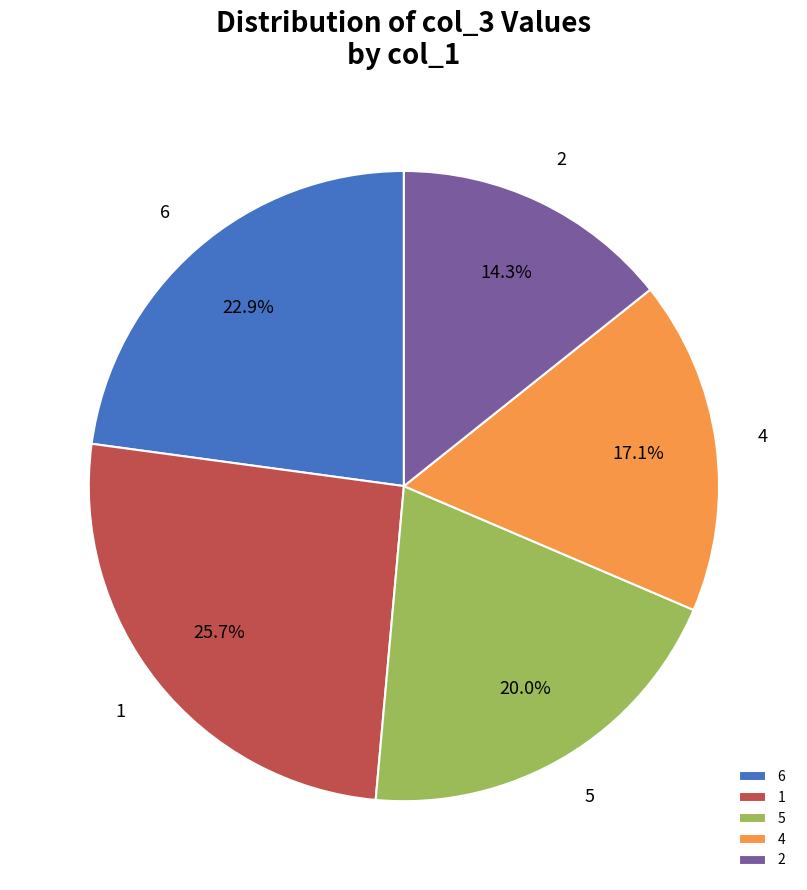

How many segments does this pie chart have?

5